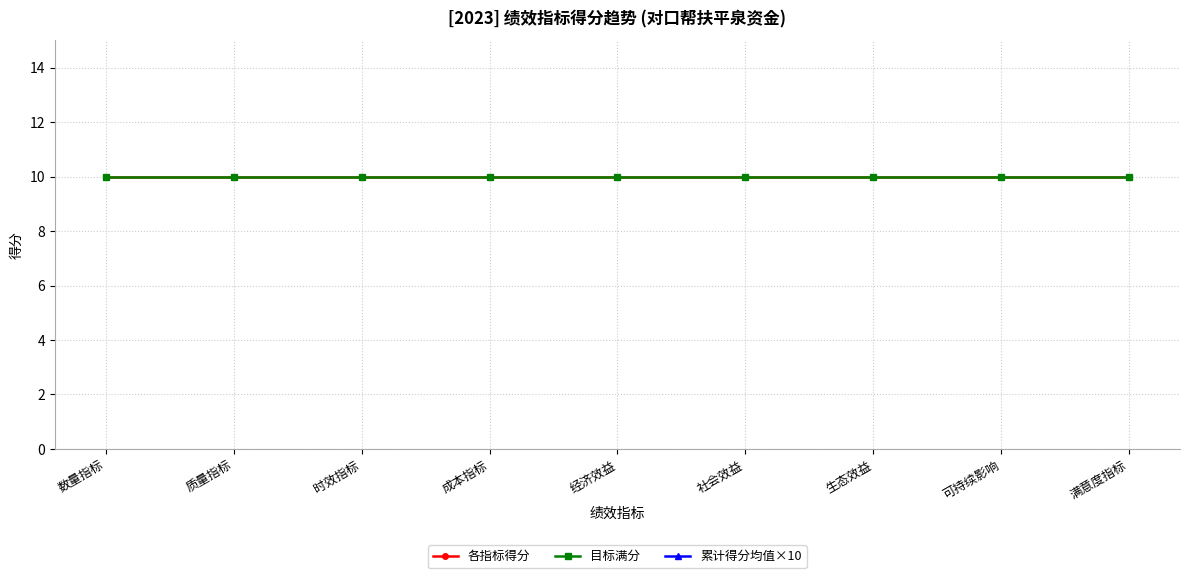

What is the label of the 7th point from the right?

时效指标